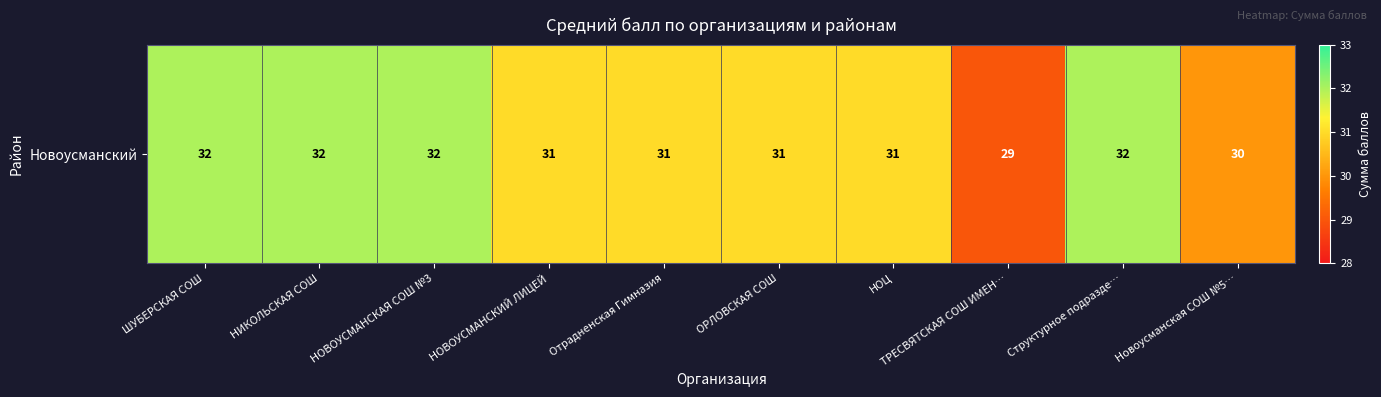

Between Структурное подразде… and Отрадненская Гимназия, which is larger?

Структурное подразде…